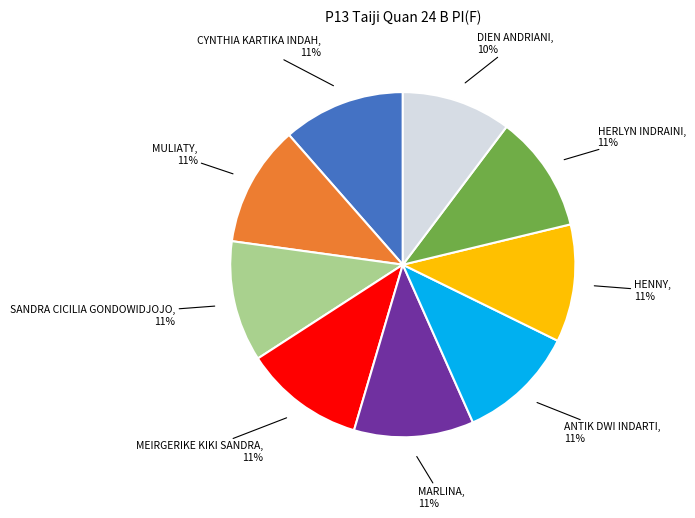

Is there any slice that represents more than half of the pie?

No